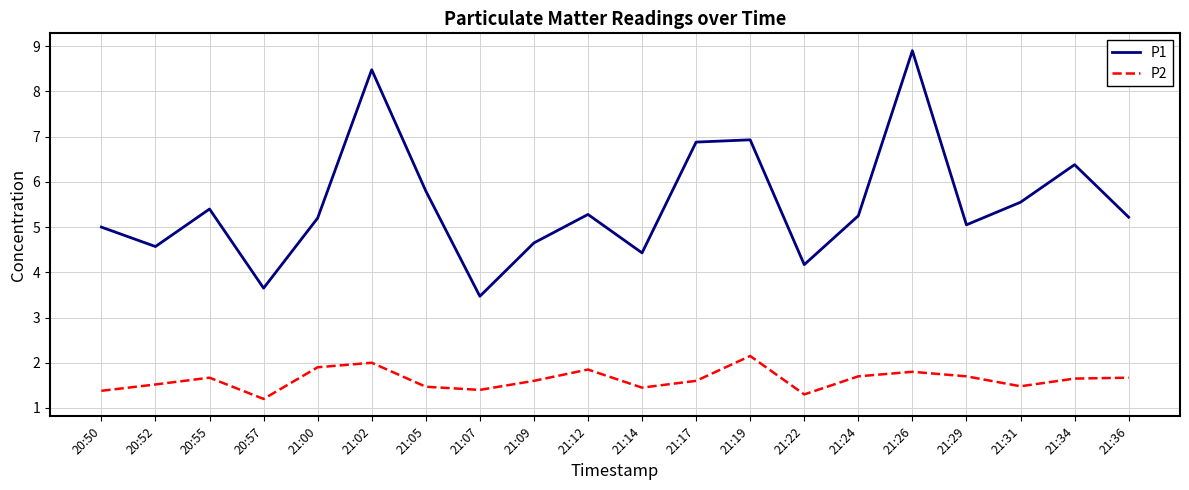

Is it true that P1 equals 7.9 at 21:31?

False